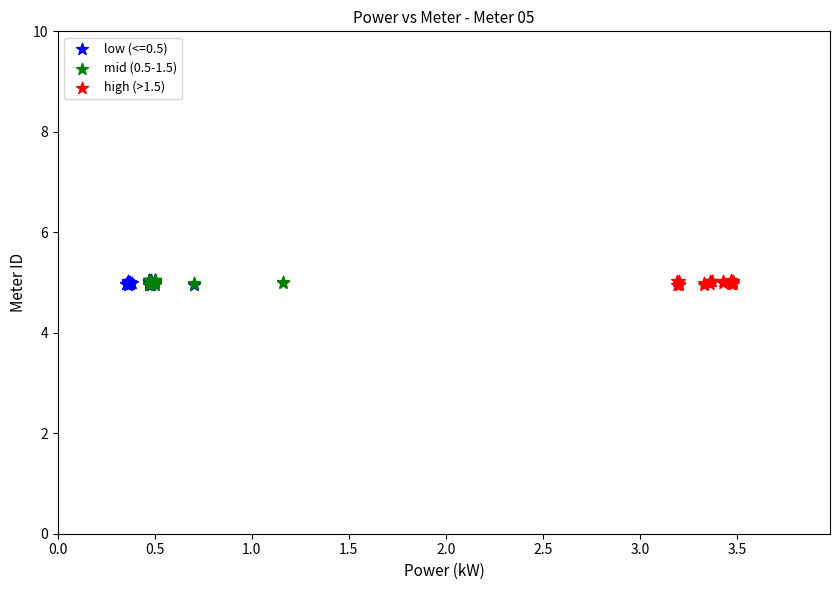

What are all the series names shown in the legend?

low (<=0.5), mid (0.5-1.5), high (>1.5)